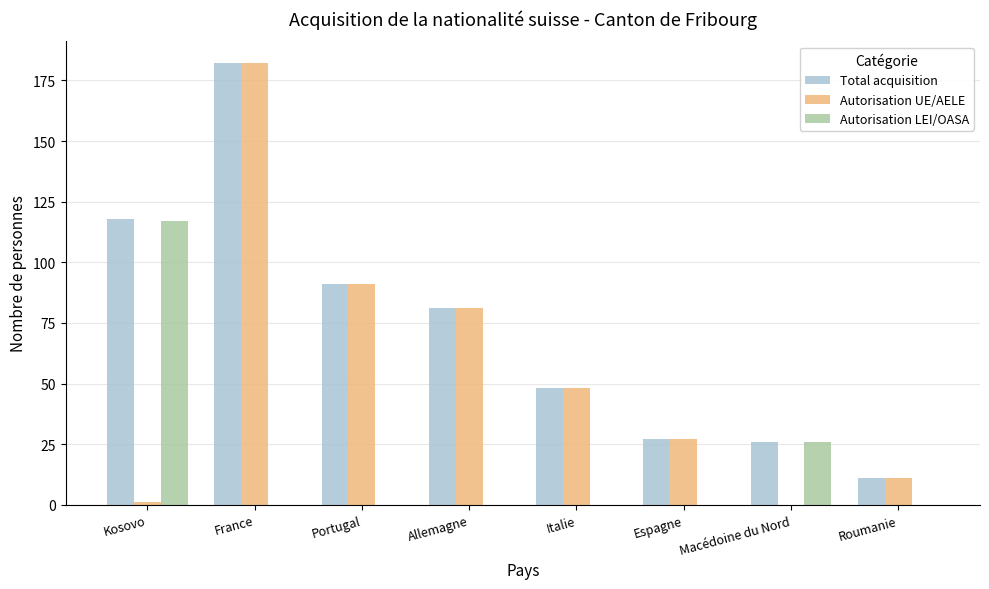

At which category is the sum across all series the highest?

France